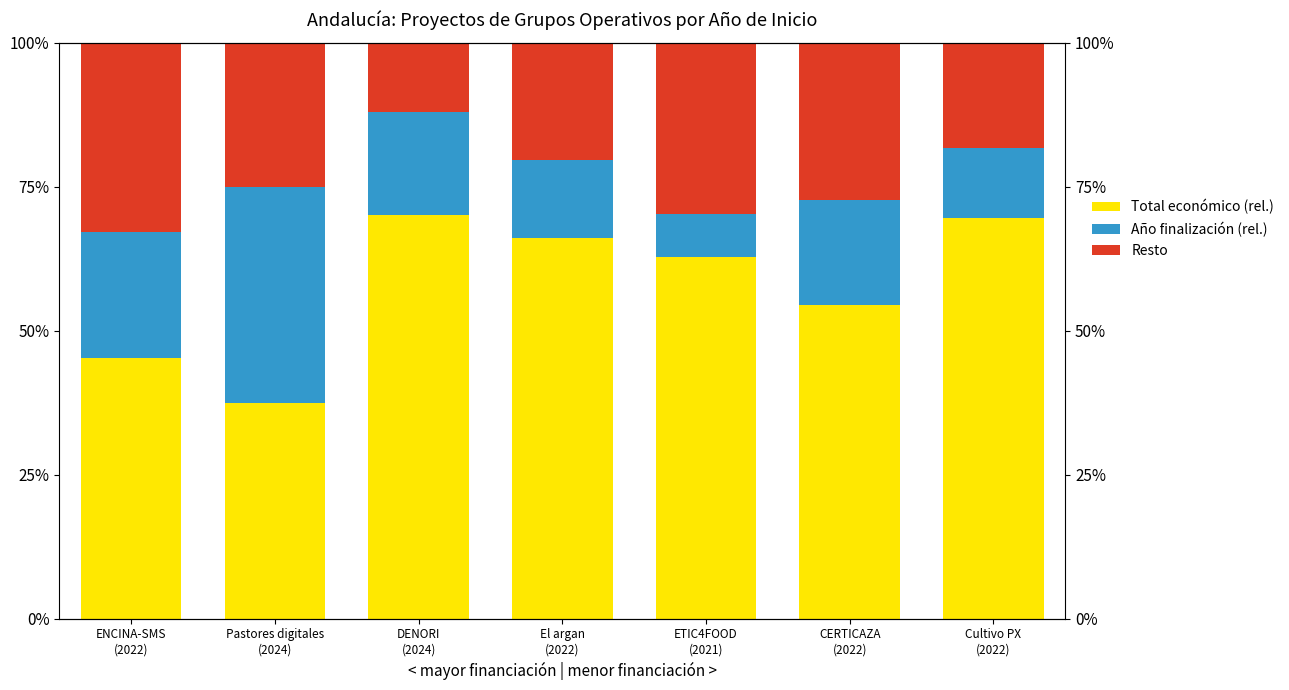

What is the label of the 7th bar from the right?

ENCINA-SMS
(2022)